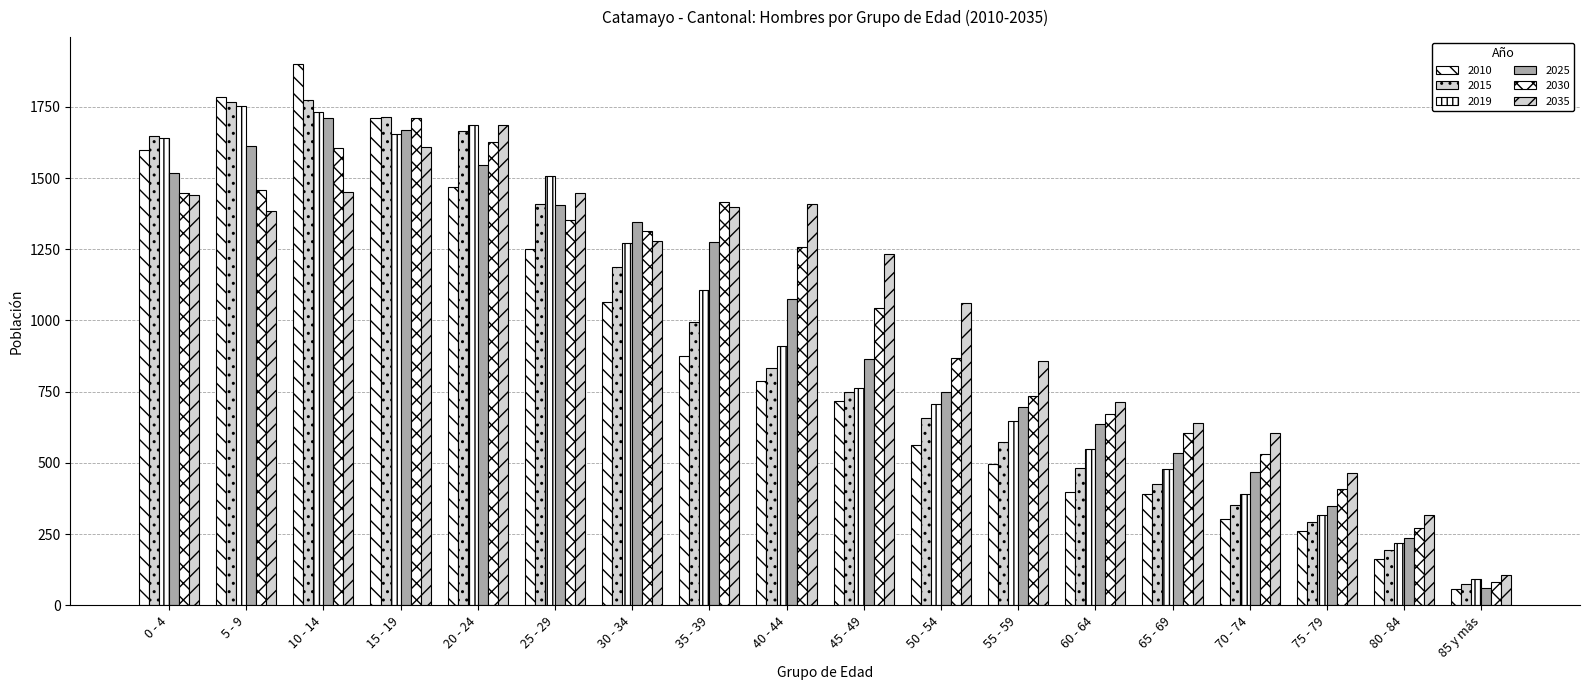

The value of 2025 at 50 - 54 is 748. True or false?

True